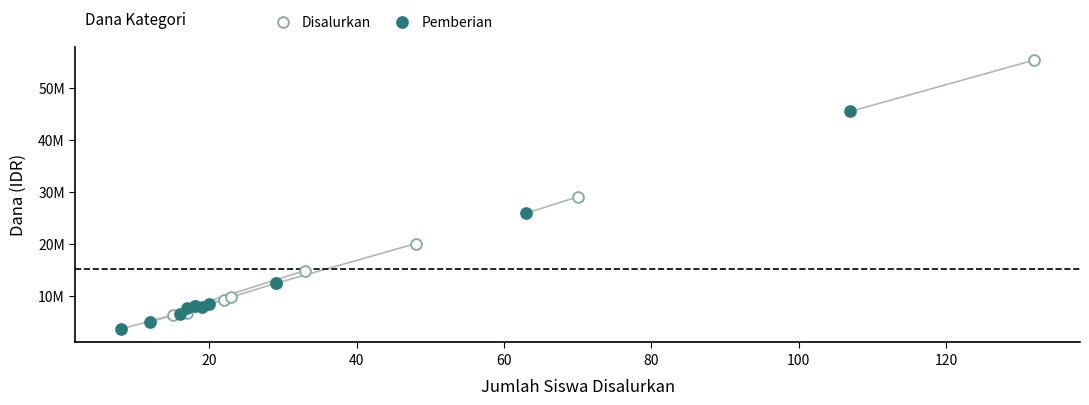

Which series has the largest Y range (max minus min)?

Disalurkan